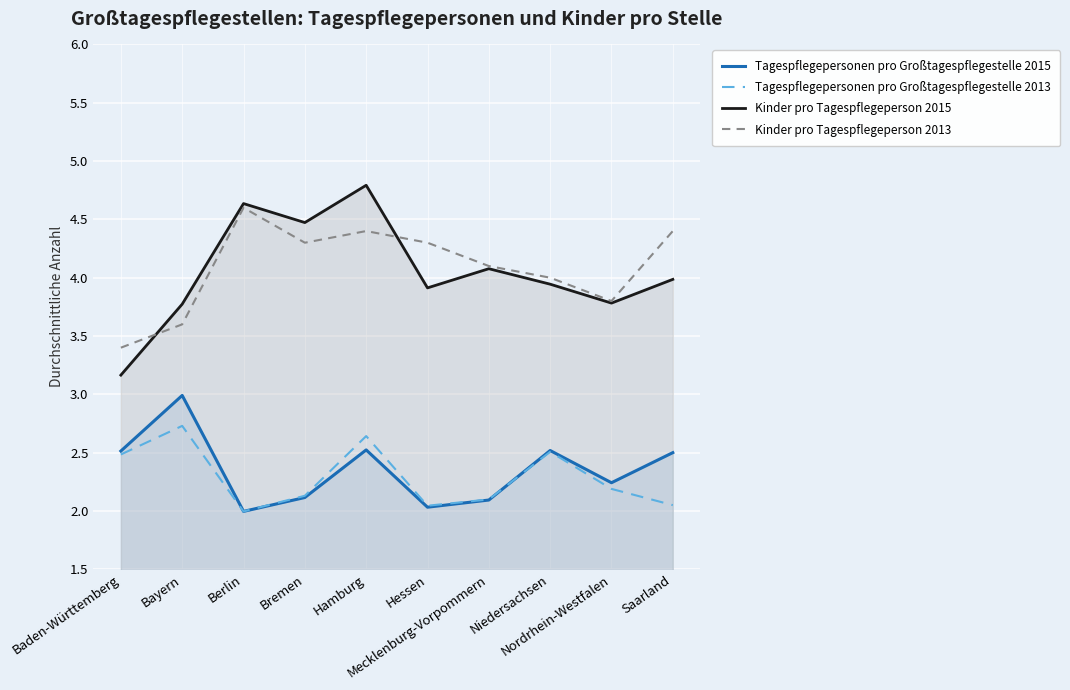

Which series has the largest total across all categories?

Kinder pro Tagespflegeperson 2013